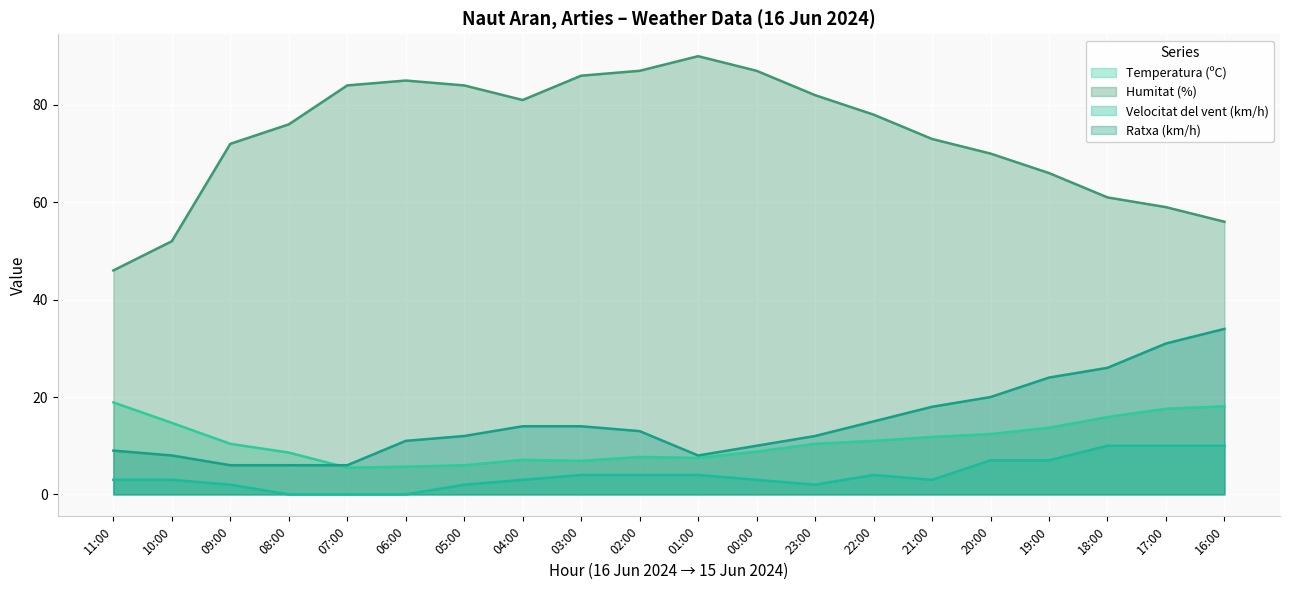

After their last crossing, which series has the higher values: Temperatura (ºC) or Ratxa (km/h)?

Ratxa (km/h)